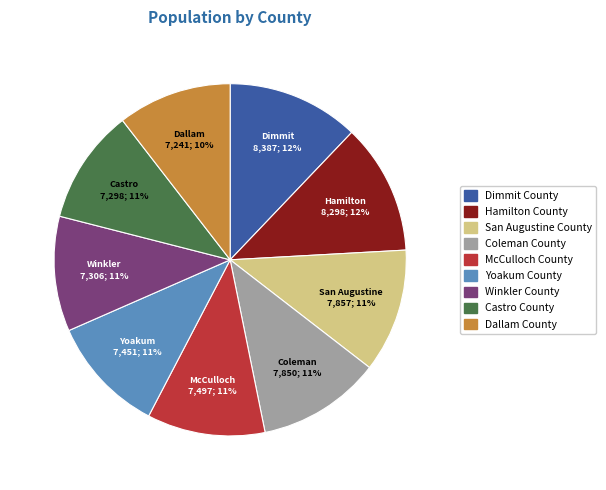

Is it true that Hamilton County is 12% of the pie?

True